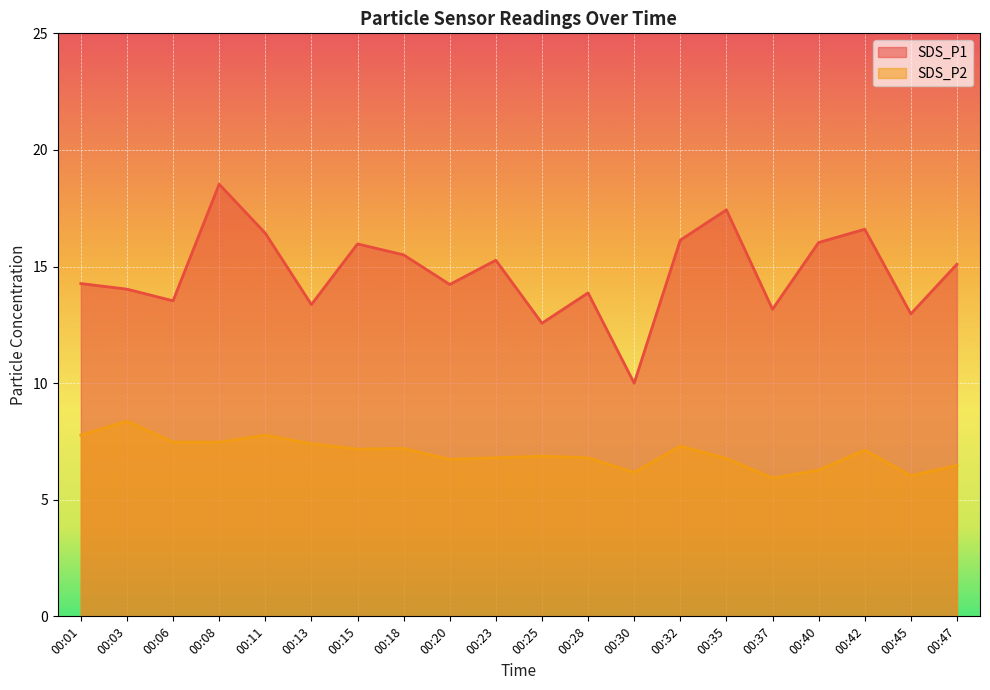

The value of SDS_P2 at 00:15 is 7.2. True or false?

True